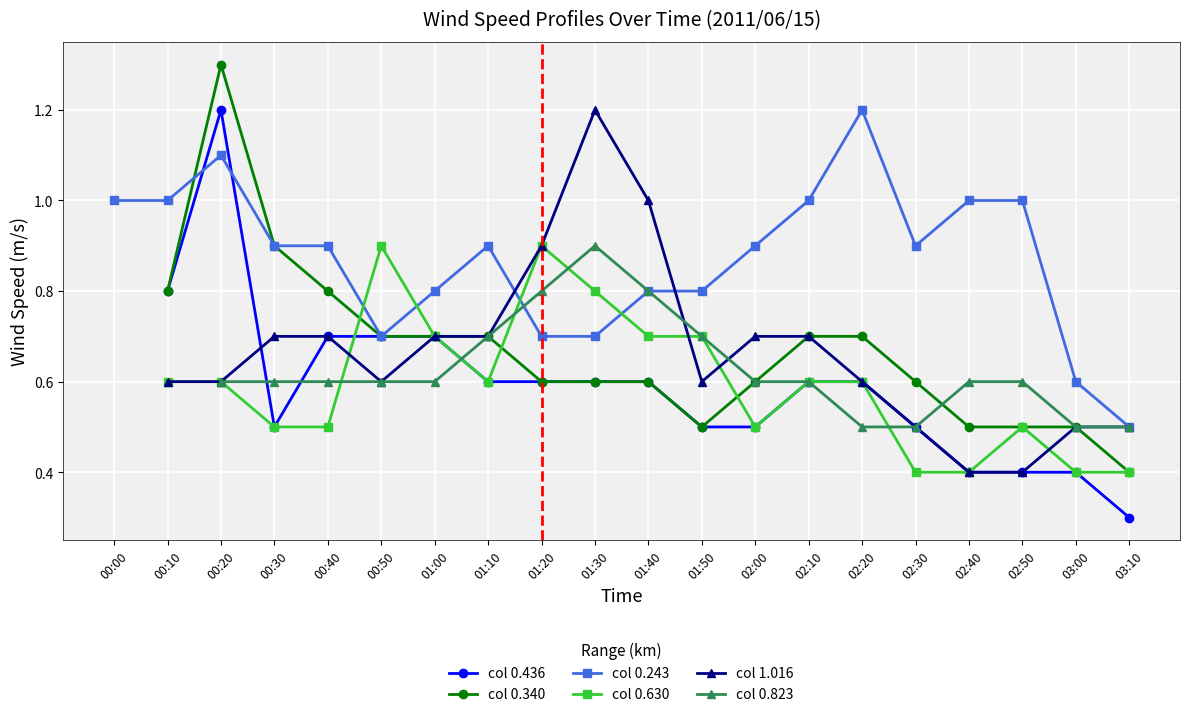

At which label does col 0.243 reach its minimum?

03:10